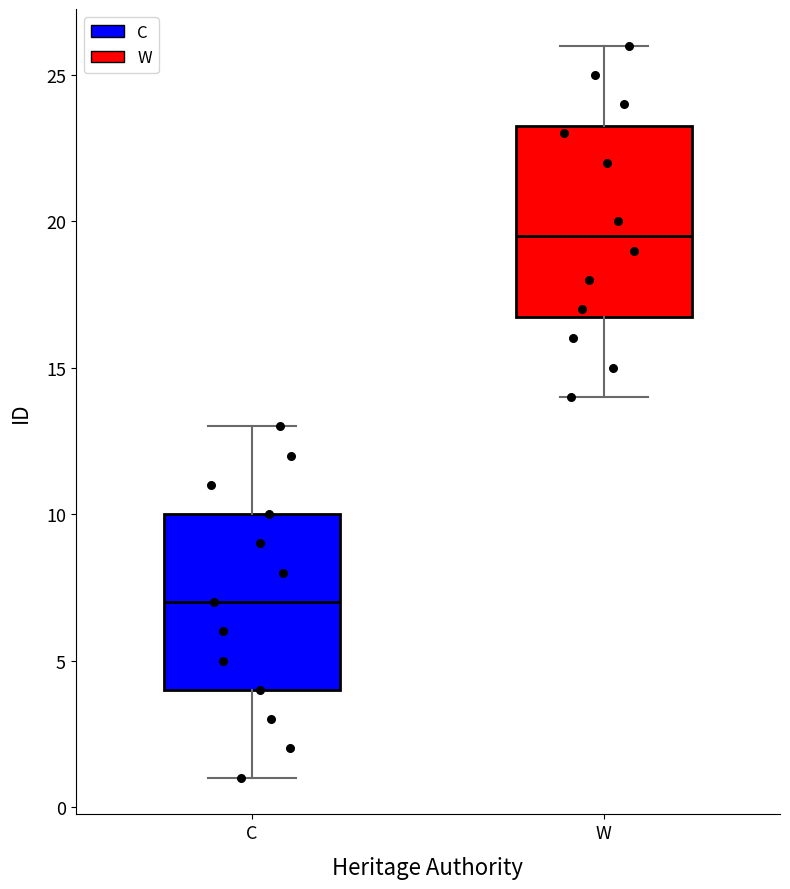

Which box is the tallest, from its lower edge to its upper edge?

W